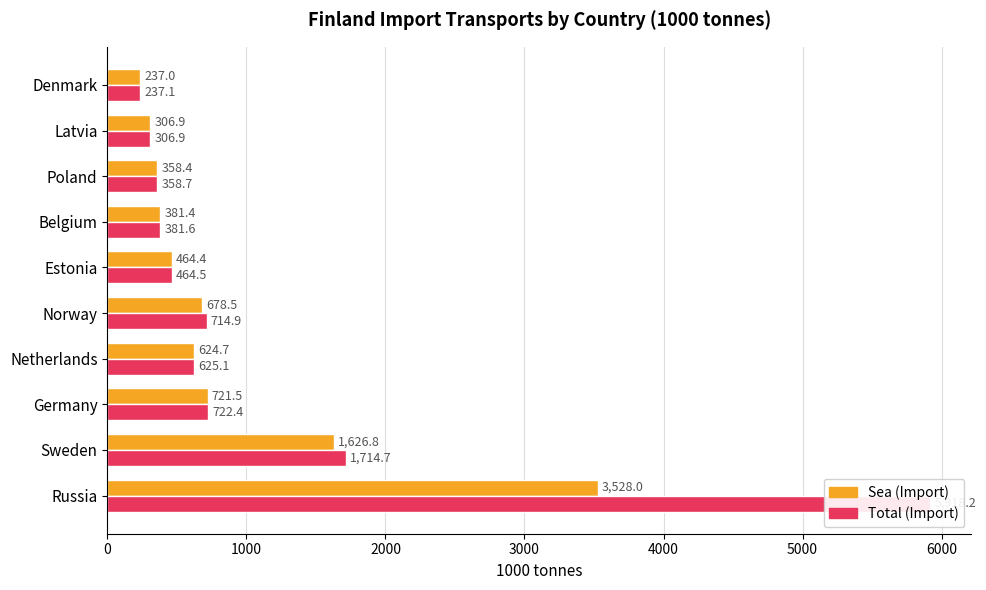

List the series in order of their overall mean, lowest first.

Sea (Import), Total (Import)